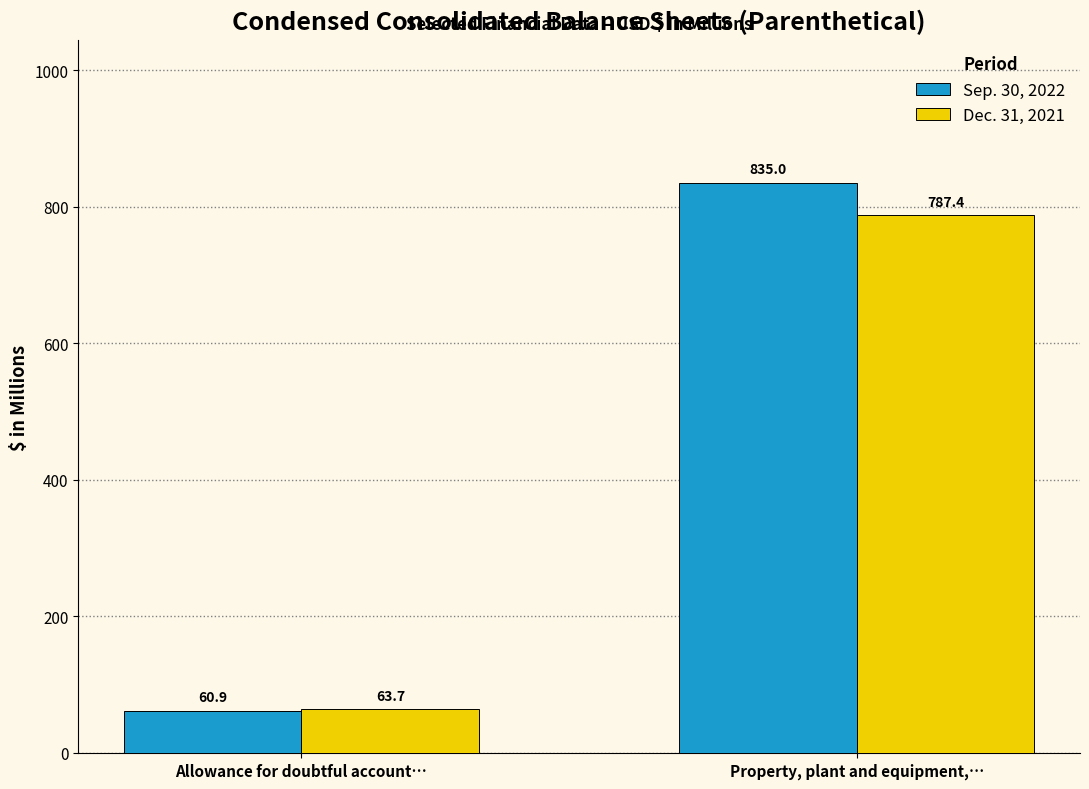

How many data points does each series have?

2